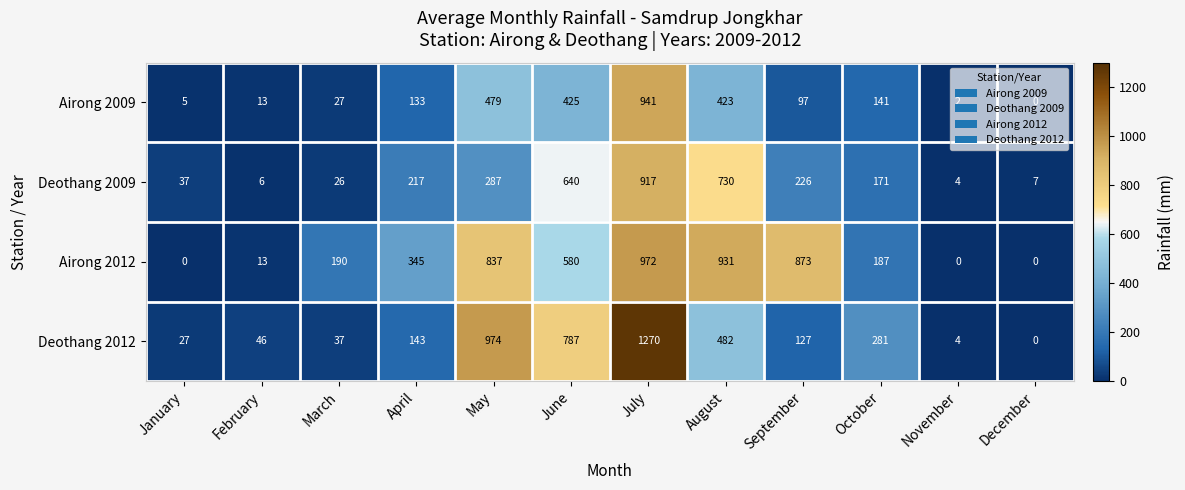

What is the maximum value shown in the chart?

1270